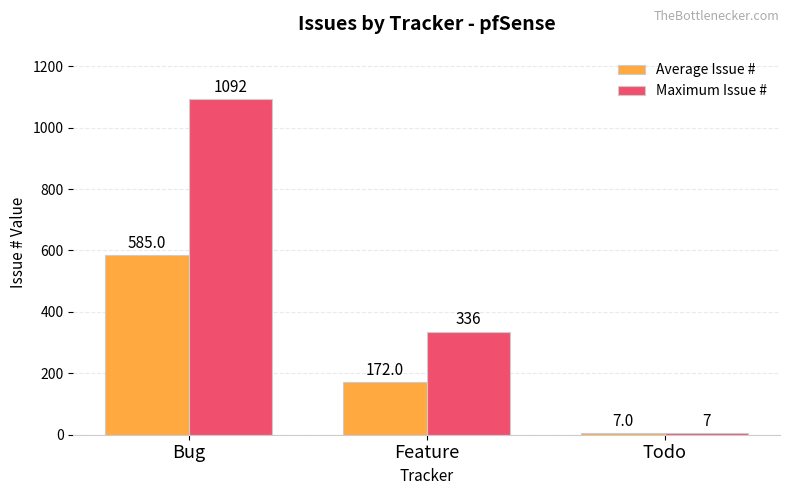

Where is Average Issue # nearest to the value 296?

Feature